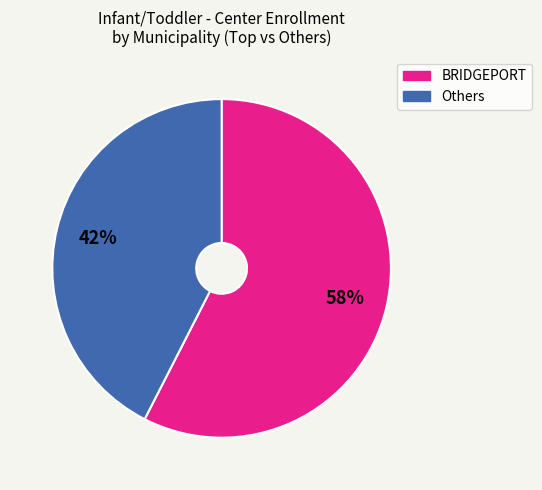

Is there any slice that represents more than half of the pie?

Yes